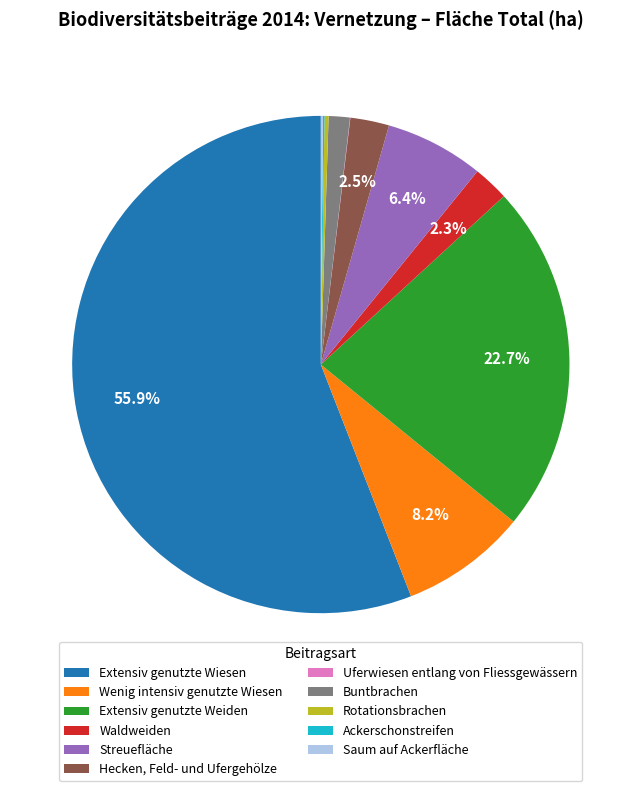

What percentage is NOT represented by Wenig intensiv genutzte Wiesen?

91.8%